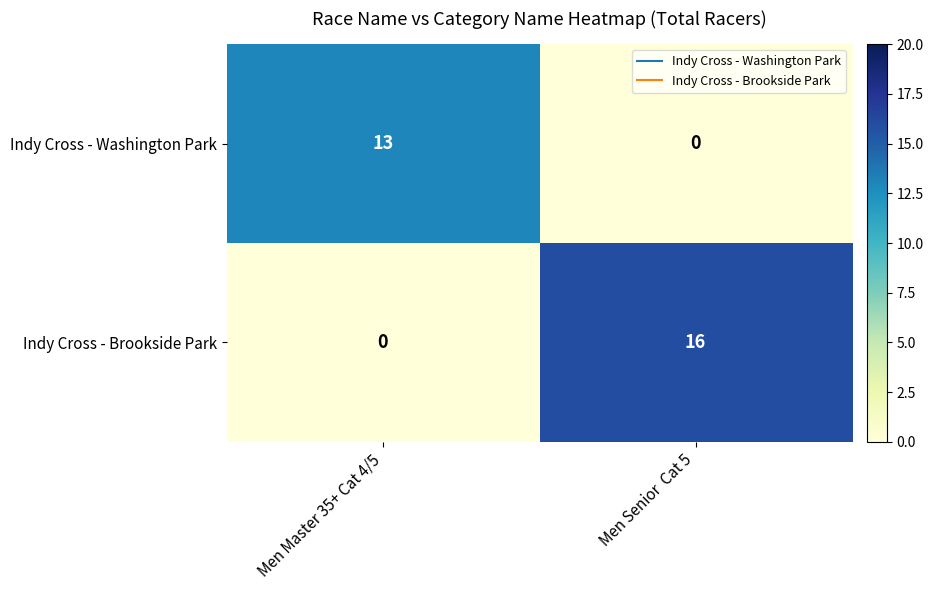

Where is Indy Cross - Washington Park nearest to the value 6?

Men Senior  Cat 5